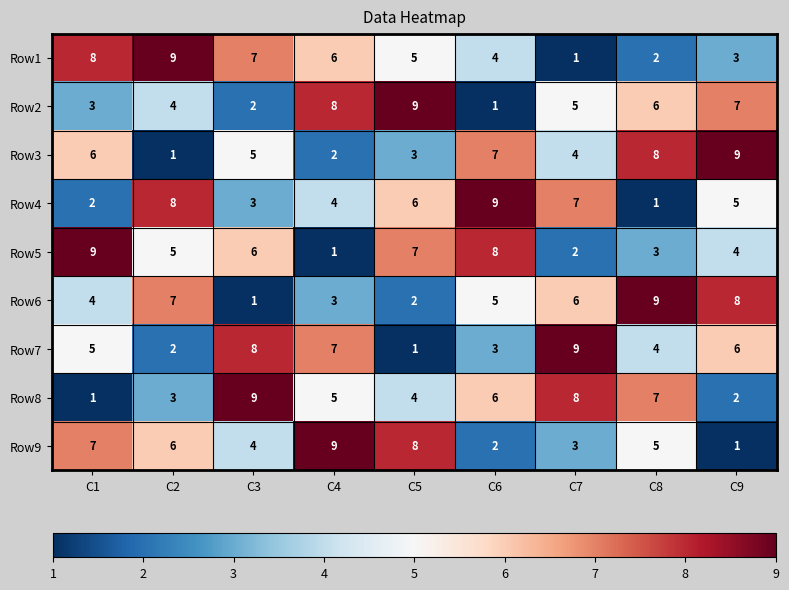

What is the spread (max minus min) of values at C2?

8